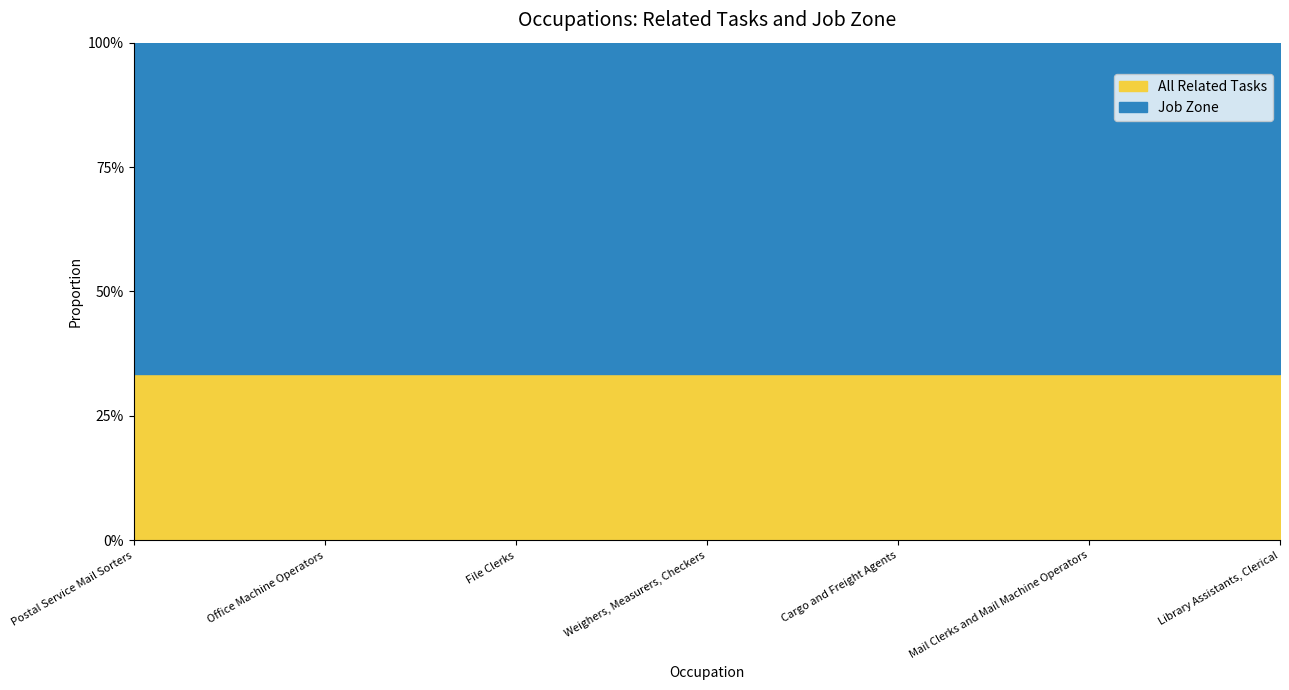

True or false: All Related Tasks and Job Zone intersect in this chart.

False